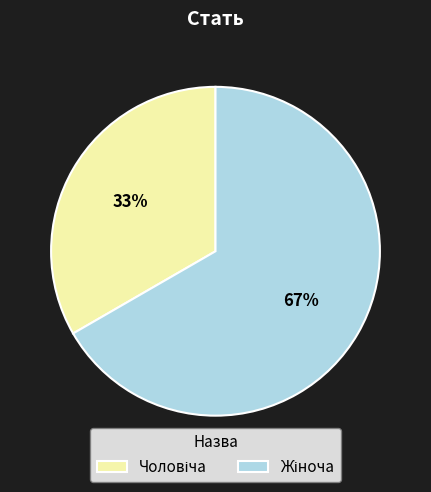

To the nearest percent, what is the average slice percentage?

50%